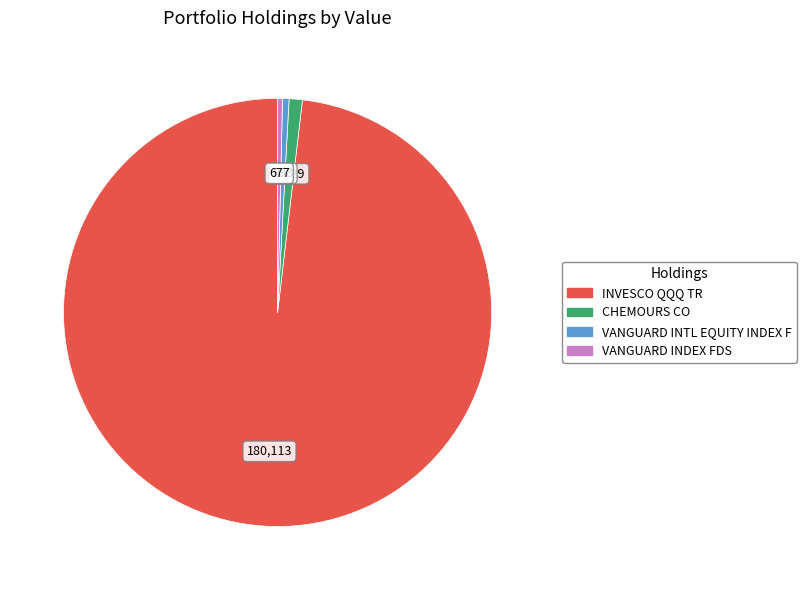

Is the sum of VANGUARD INDEX FDS and VANGUARD INTL EQUITY INDEX F greater than half?

No